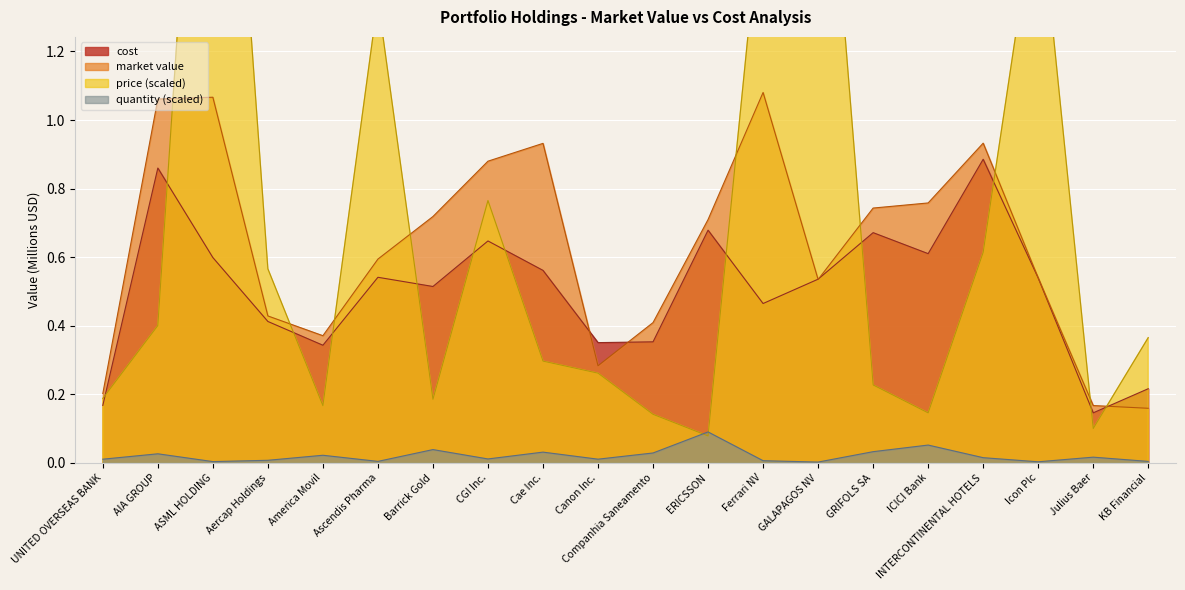

Where is the first local maximum for cost?

AIA GROUP